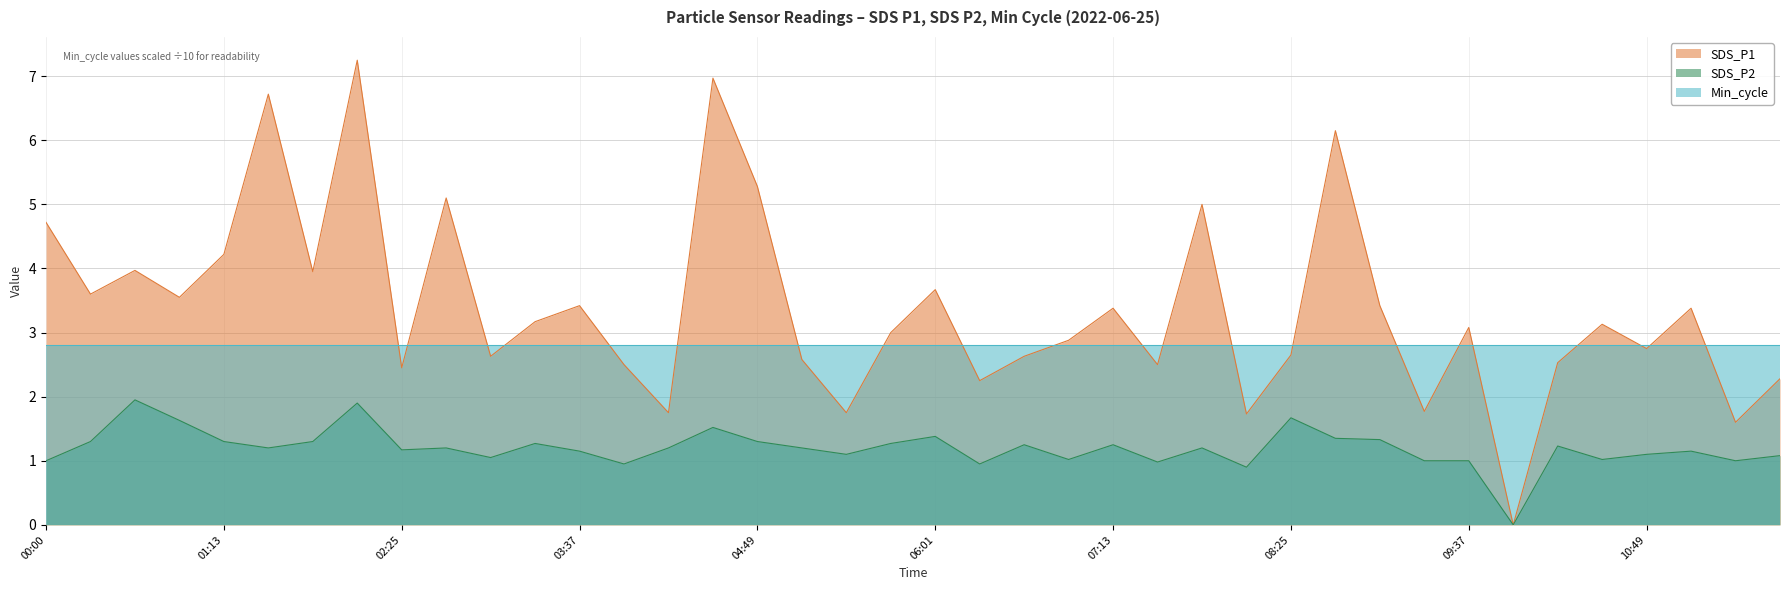

What is the difference between the maximum and minimum values in the SDS_P2 series?

1.9